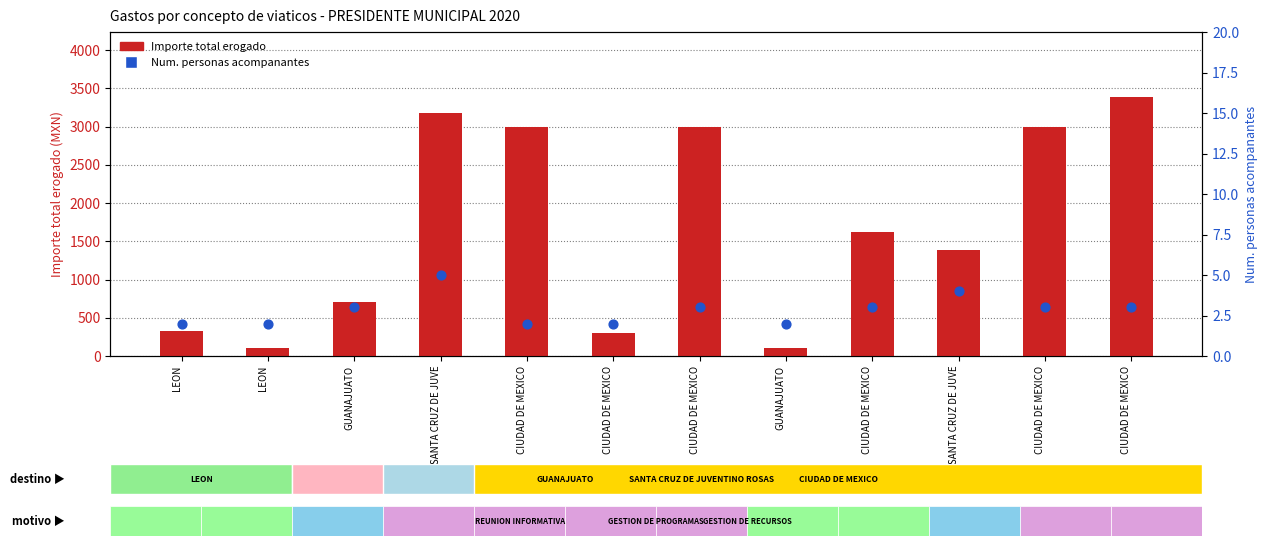

What are all the series names shown in the legend?

Importe total erogado, Num. personas acompanantes